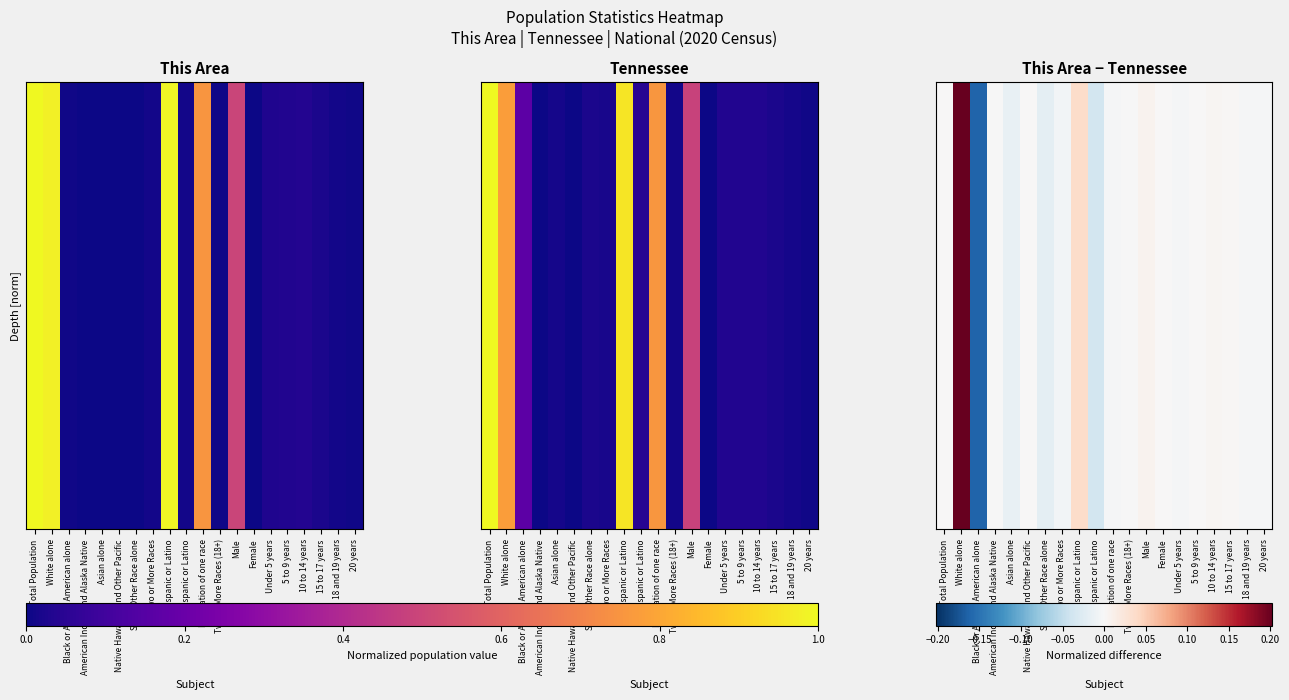

How many data points are less than 0?

11